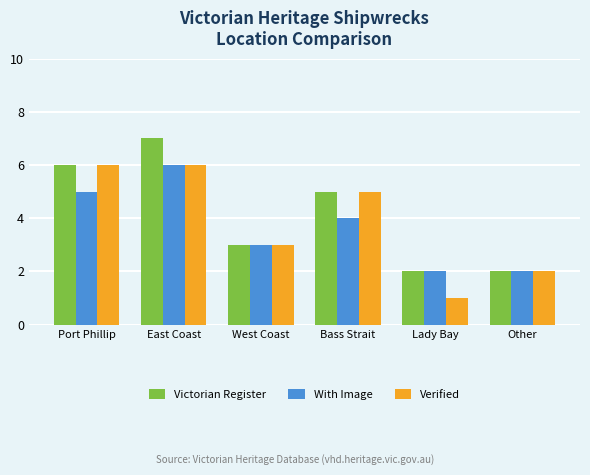

What is the smallest value displayed?

1